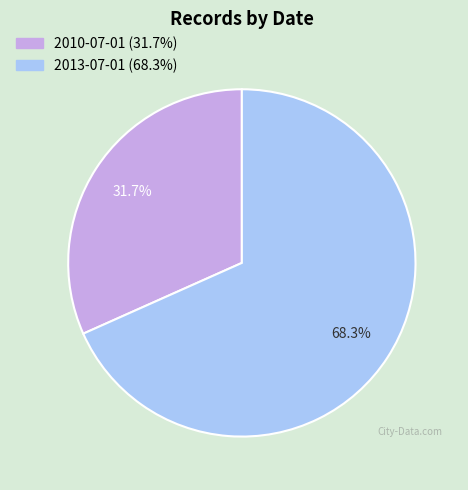

True or false: 2013-07-01 accounts for 62% of the total.

False